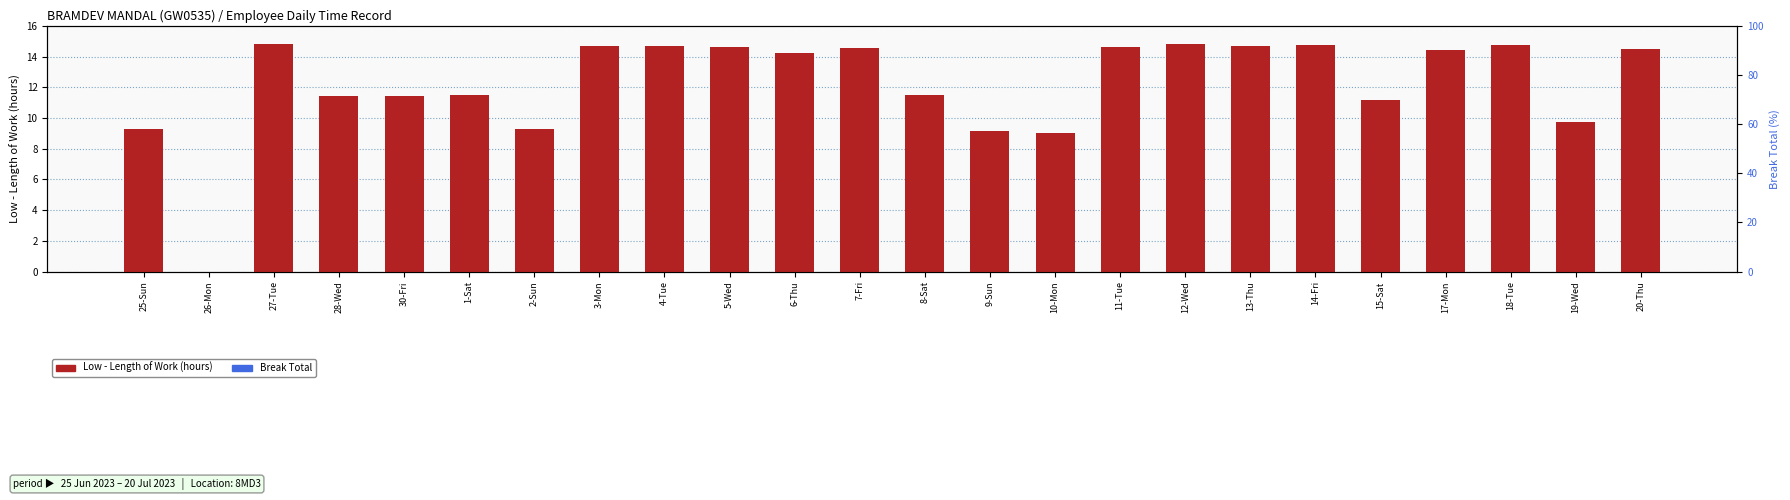

Count the number of data series in this chart.

2